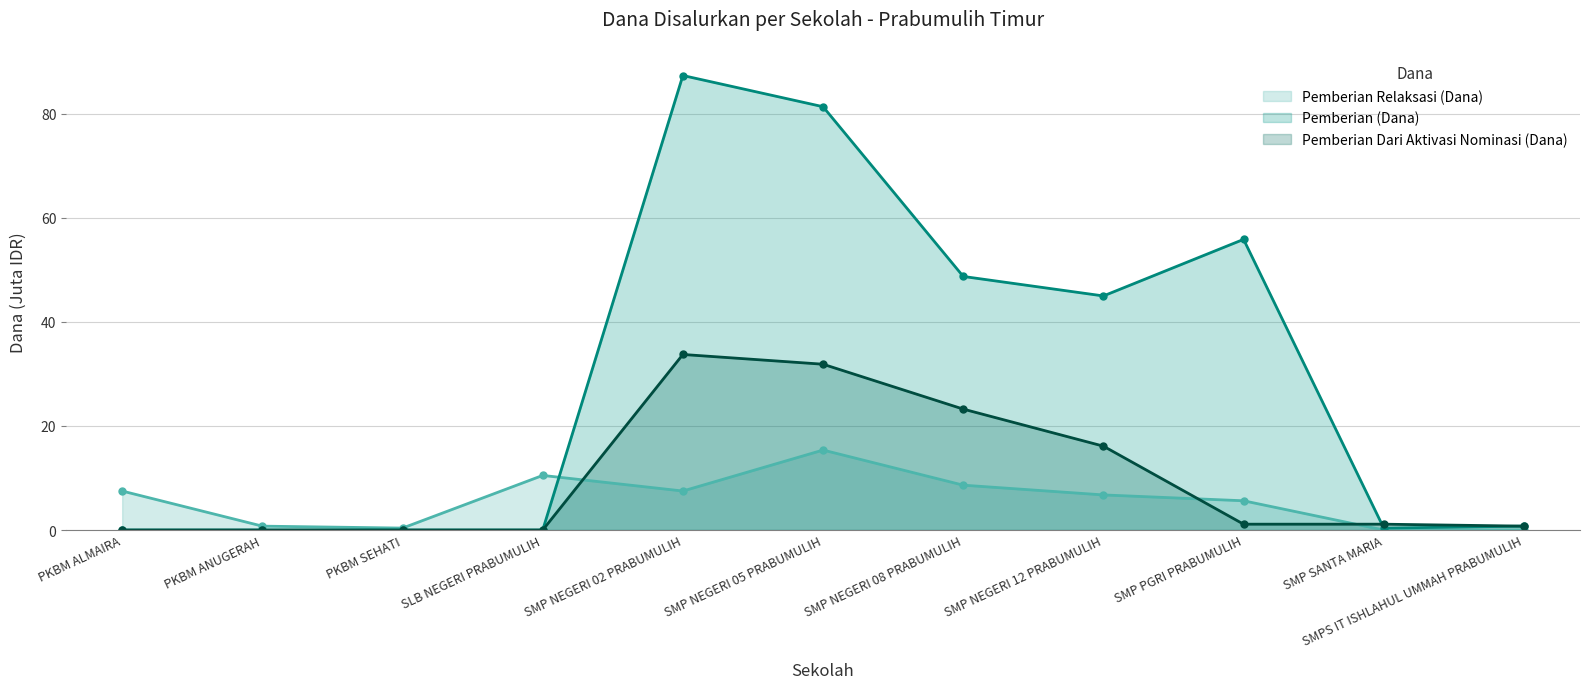

What are all the series names shown in the legend?

Pemberian Relaksasi (Dana) (line), Pemberian (Dana) (line), Pemberian Dari Aktivasi Nominasi (Dana) (line)